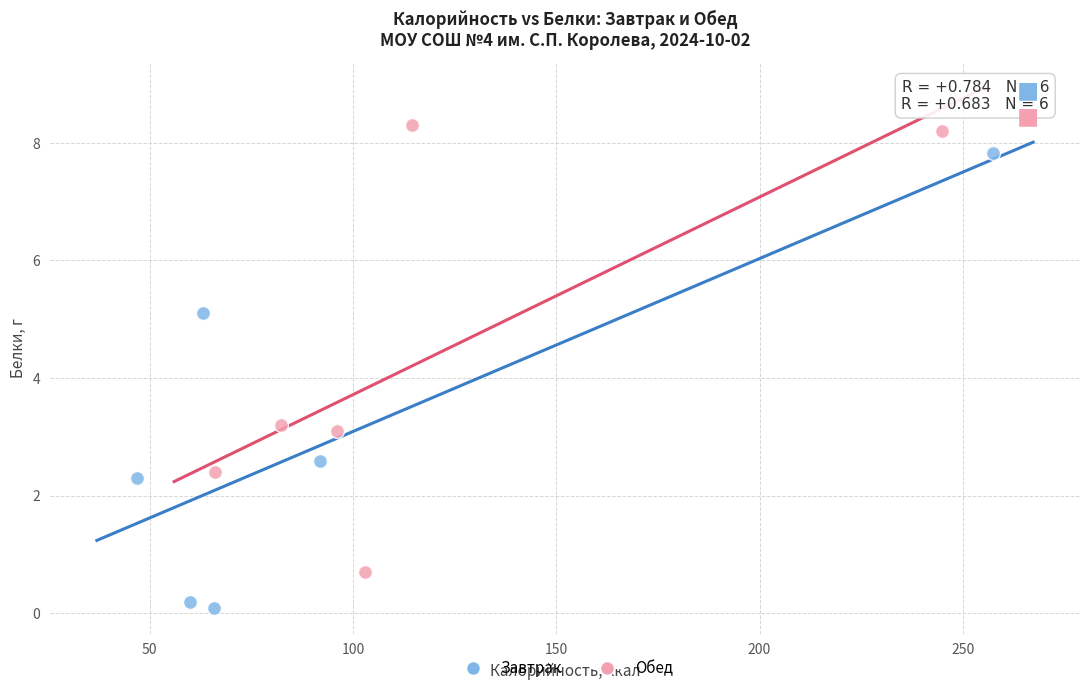

Which series reaches the minimum Y coordinate?

Завтрак